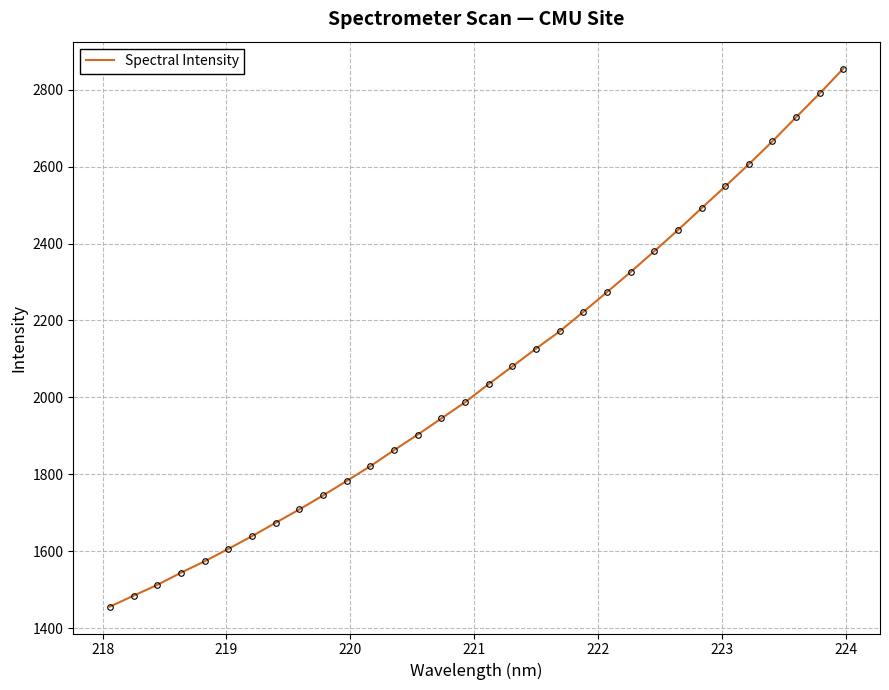

What is the difference between the maximum and minimum values?

1398.1